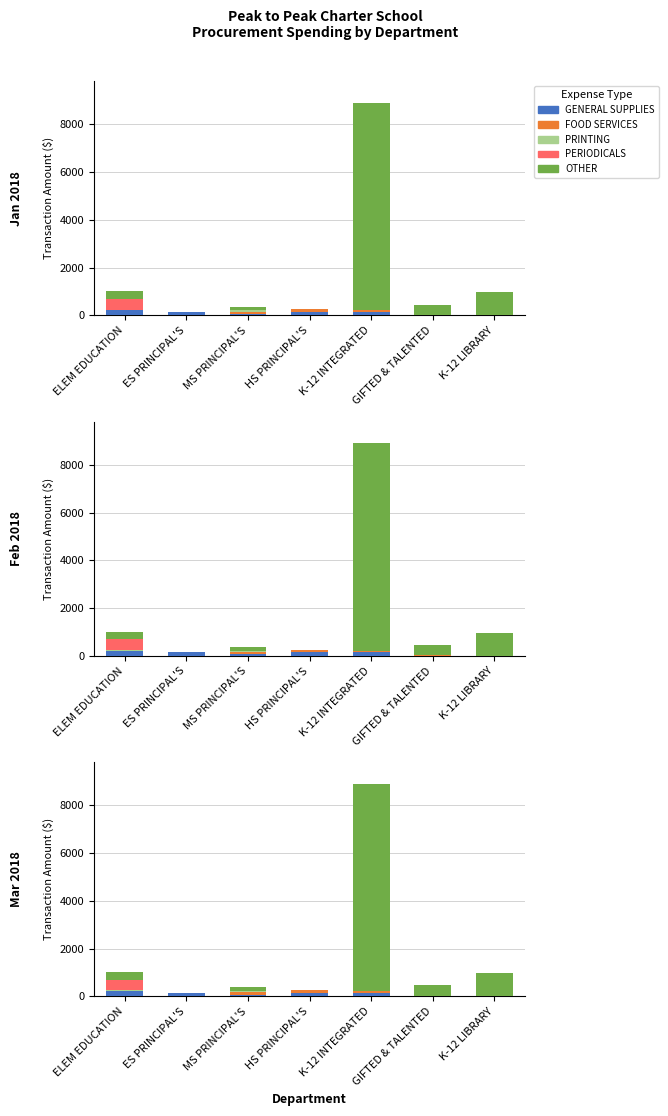

At which label does GENERAL SUPPLIES first exceed 144?

ELEM EDUCATION